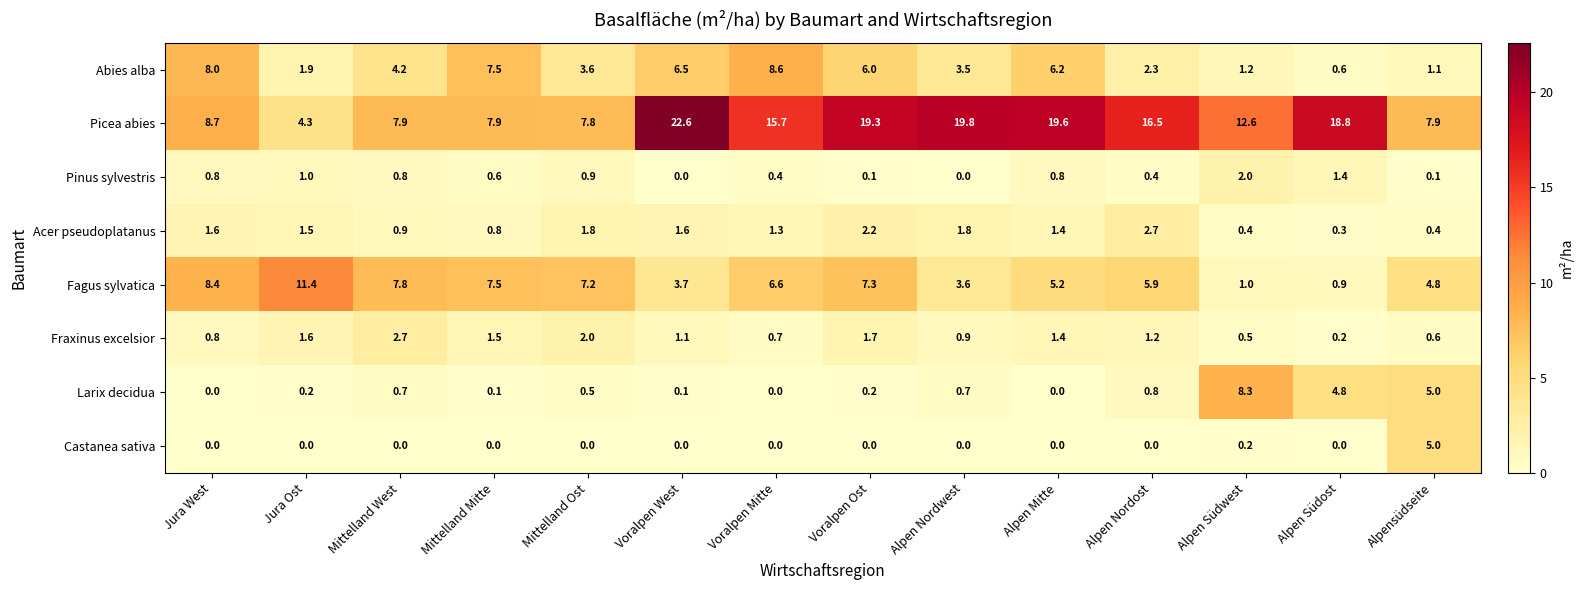

What is the difference between the maximum and minimum values in the Pinus sylvestris series?

2.0